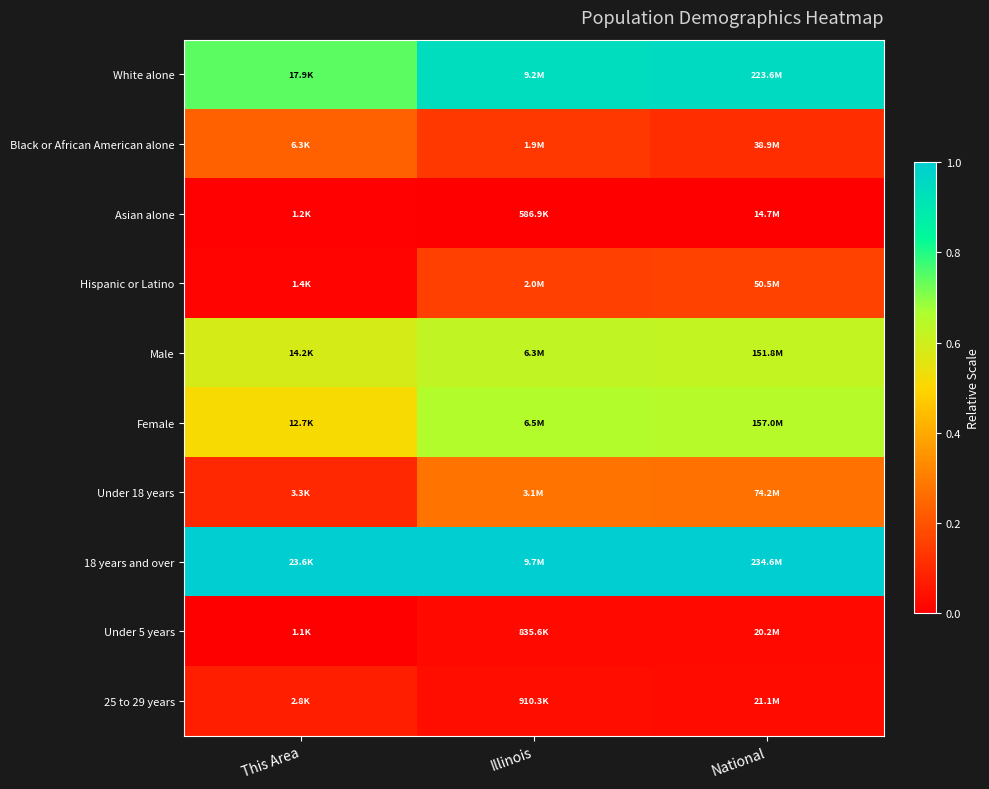

Reading left to right, transcribe all the data shown in this chart.

White alone: This Area=0.7	Illinois=0.9	National=0.9
Black or African American alone: This Area=0.2	Illinois=0.1	National=0.1
Asian alone: This Area=0.0	Illinois=0.0	National=0.0
Hispanic or Latino: This Area=0.0	Illinois=0.2	National=0.2
Male: This Area=0.6	Illinois=0.6	National=0.6
Female: This Area=0.5	Illinois=0.7	National=0.6
Under 18 years: This Area=0.1	Illinois=0.3	National=0.3
18 years and over: This Area=1.0	Illinois=1.0	National=1.0
Under 5 years: This Area=0.0	Illinois=0.0	National=0.0
25 to 29 years: This Area=0.1	Illinois=0.0	National=0.0